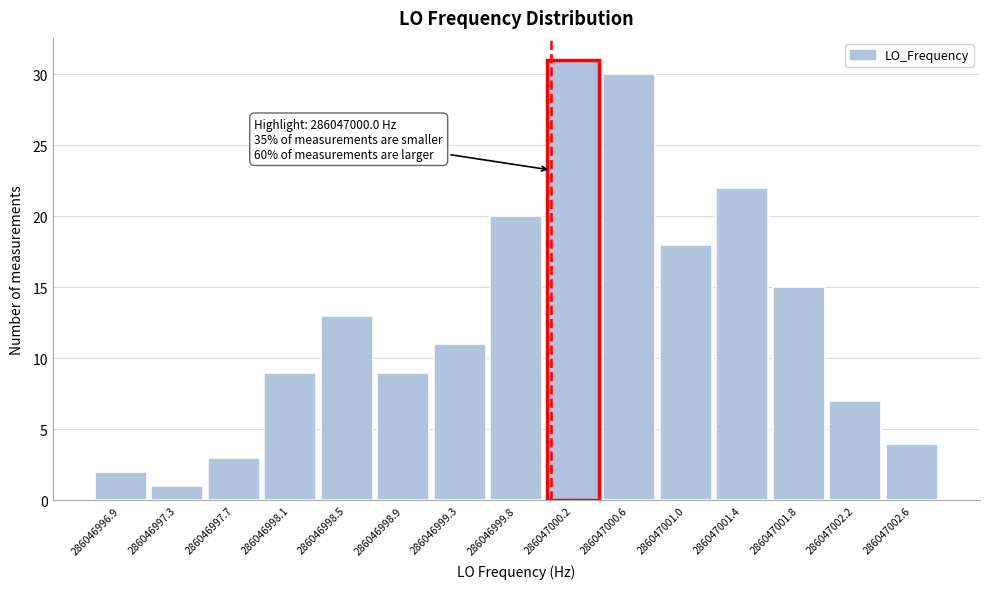

Which range on the x-axis has the tallest bar?

286046999.95 to 286047000.35